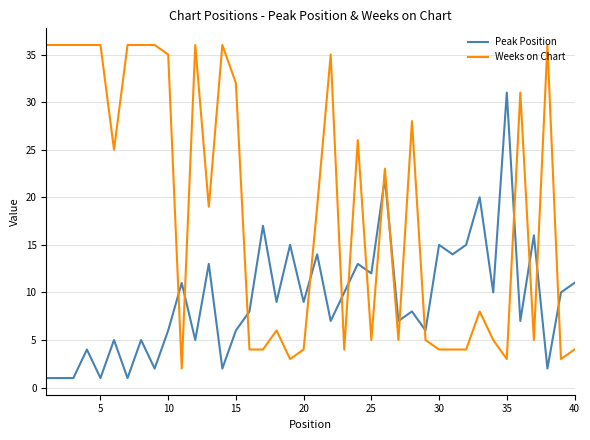

What is the average value of the Peak Position series?

9